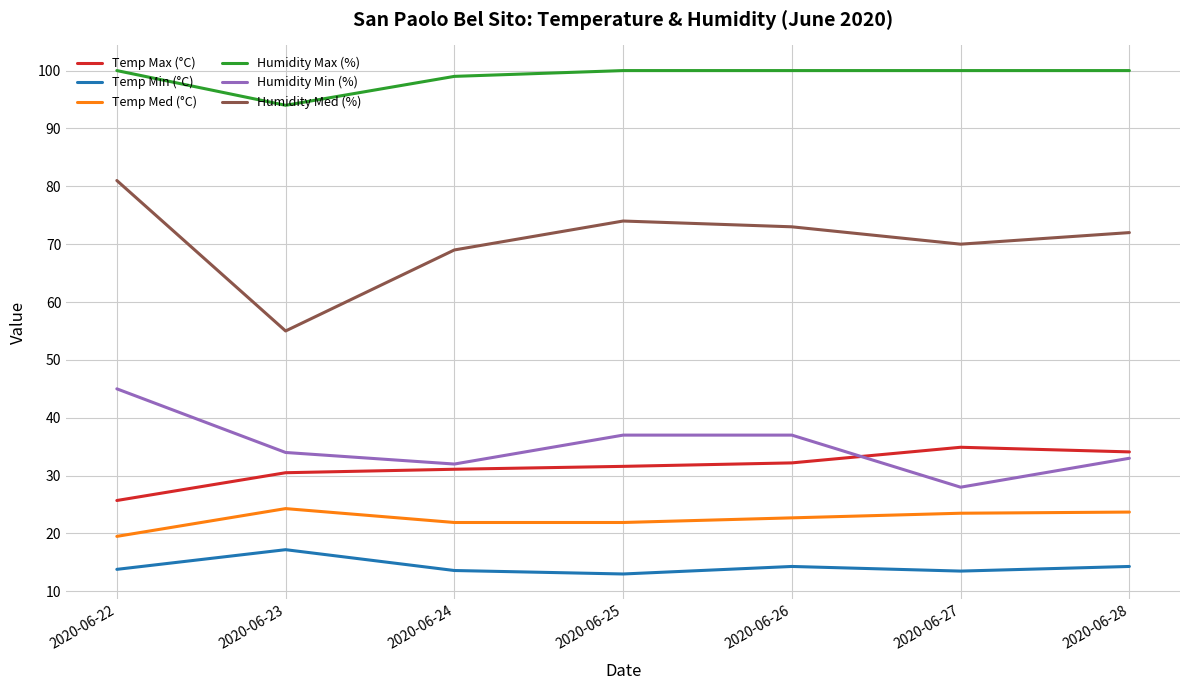

Rank the series by their maximum value, from lowest to highest.

Temp Min (°C), Temp Med (°C), Temp Max (°C), Humidity Min (%), Humidity Med (%), Humidity Max (%)